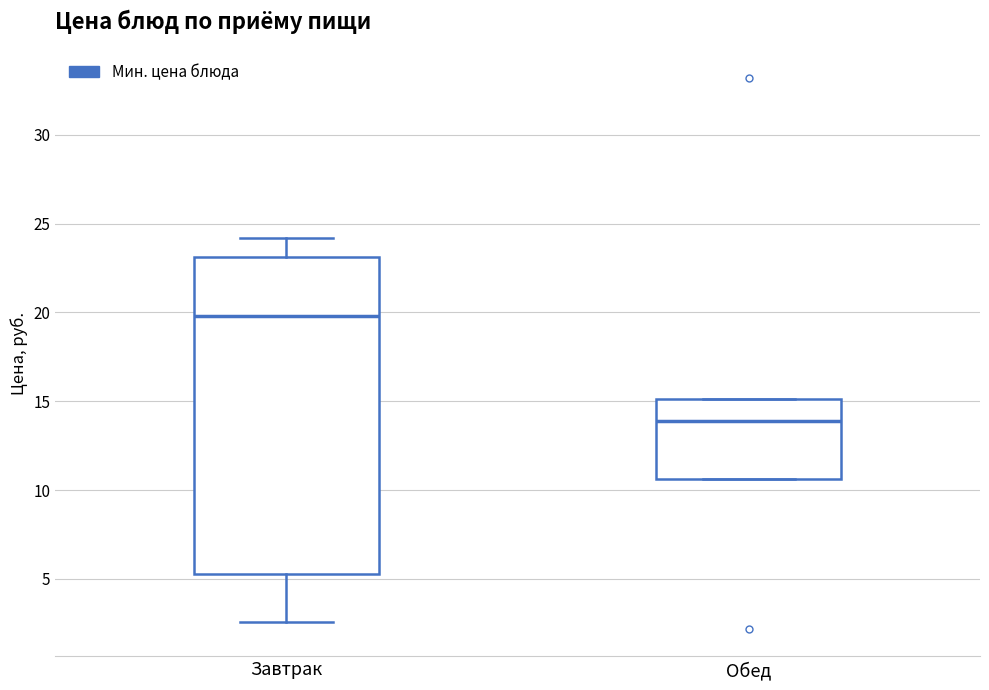

Reading left to right, transcribe this box plot: for each box, give where its median line is, the range the box spans, and where its two whiskers end, as read against the y-axis. The values are not printed on the chart, so give them approximately, as read against the axis.

Завтрак: median 20.0, box 5.5 to 23.0, whiskers 2.5 to 24.0
Обед: median 14.0, box 10.5 to 15.0, whiskers 10.5 to 15.0